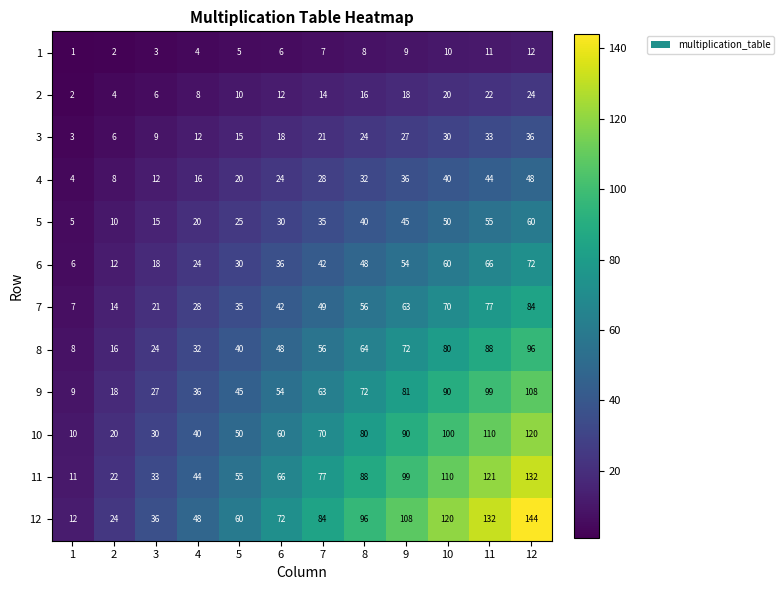

At which category is the sum across all series the highest?

12